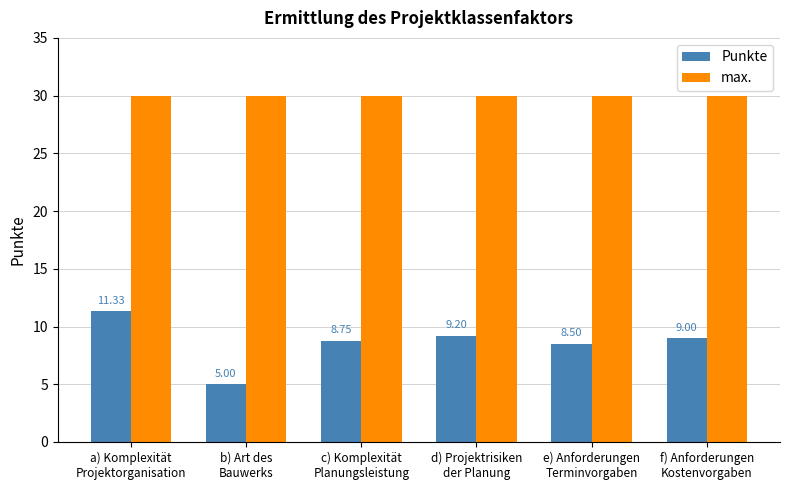

How many bars are there in each group?

2